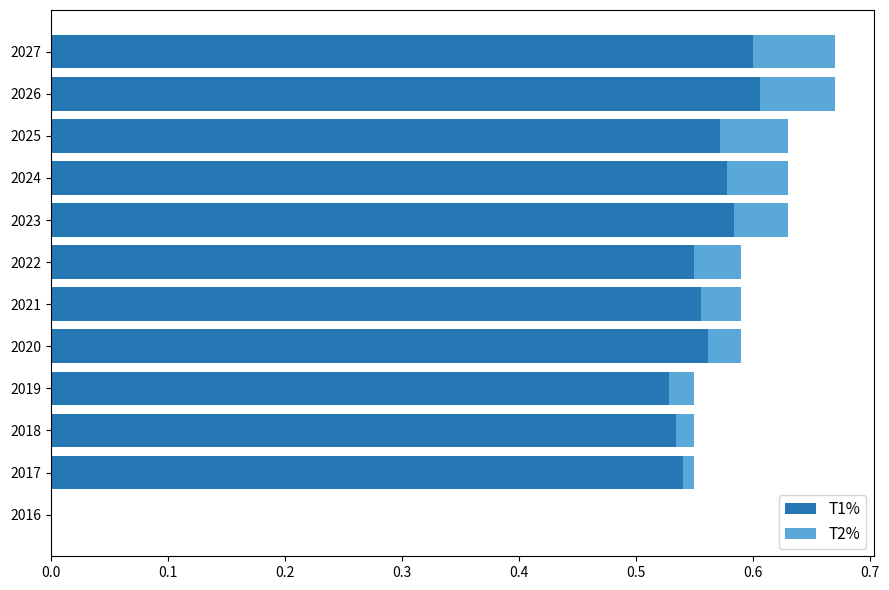

What is the total value across all series at 2026?

0.7